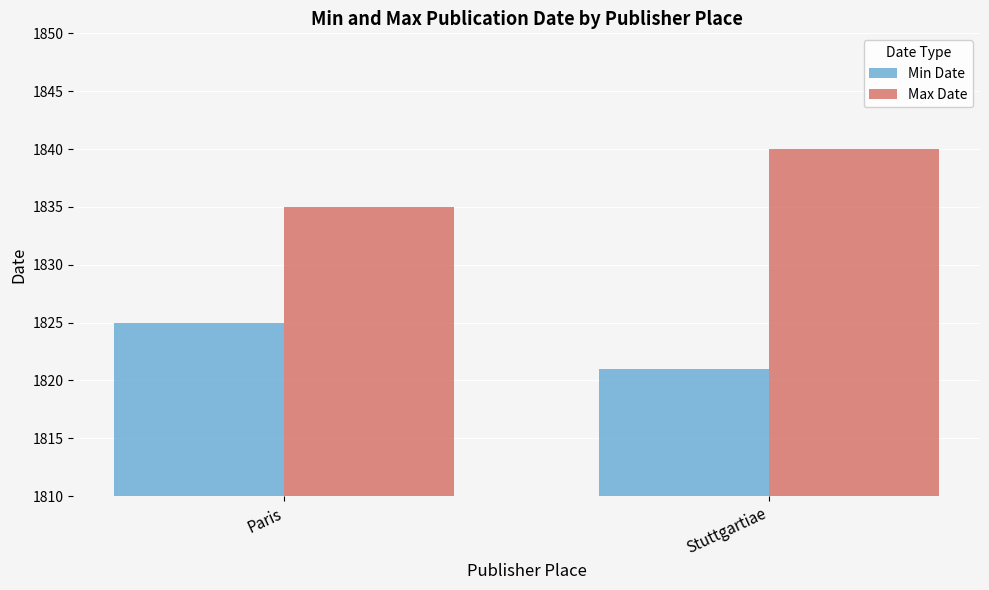

Which category has the lowest value in the Max Date series?

Paris